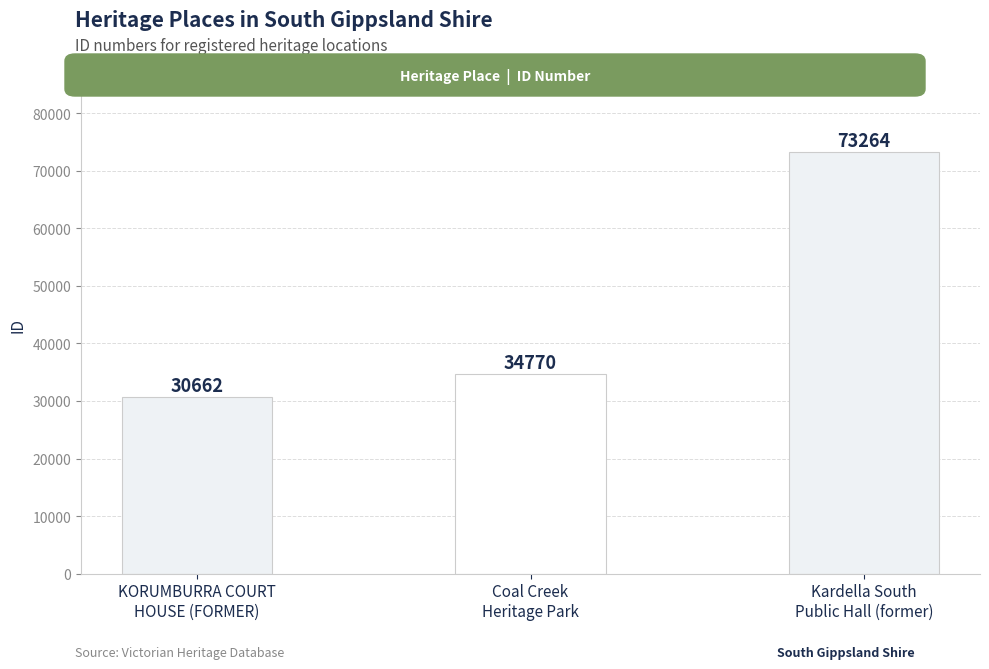

What is the ratio of the value at Coal Creek
Heritage Park to the value at Kardella South
Public Hall (former)?

0.5